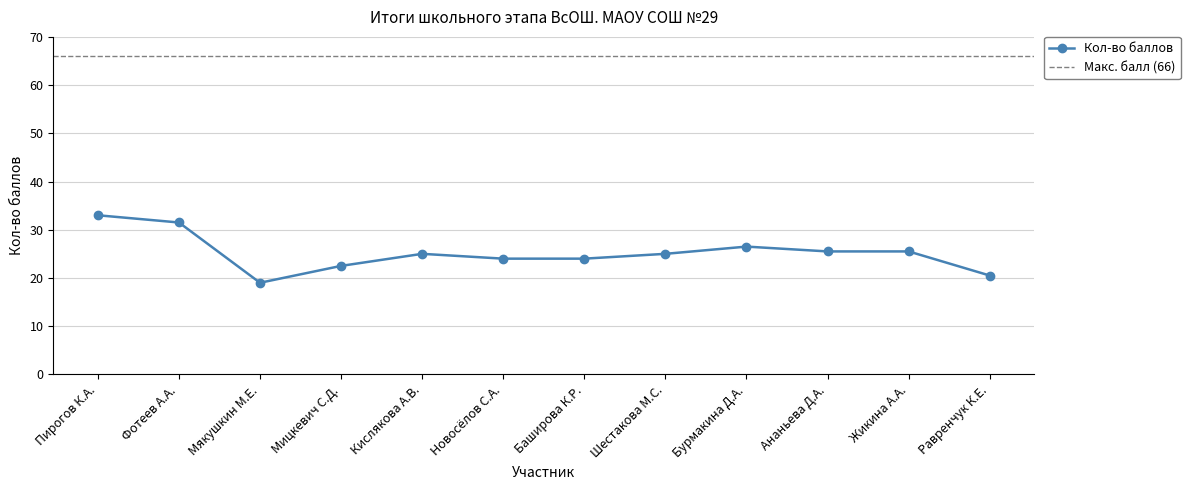

What is the difference between the maximum and minimum values?

14.0